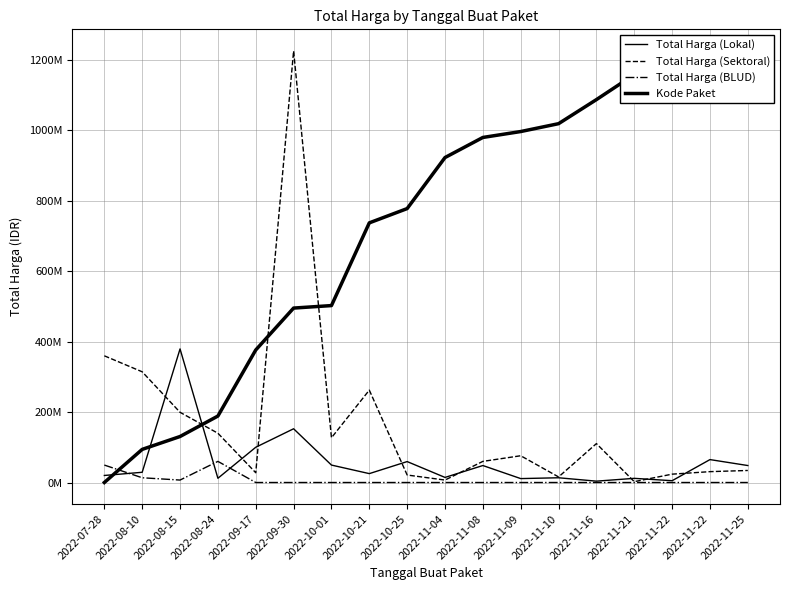

Rank the series by their maximum value, from highest to lowest.

Total Harga (Sektoral), Kode Paket, Total Harga (Lokal), Total Harga (BLUD)